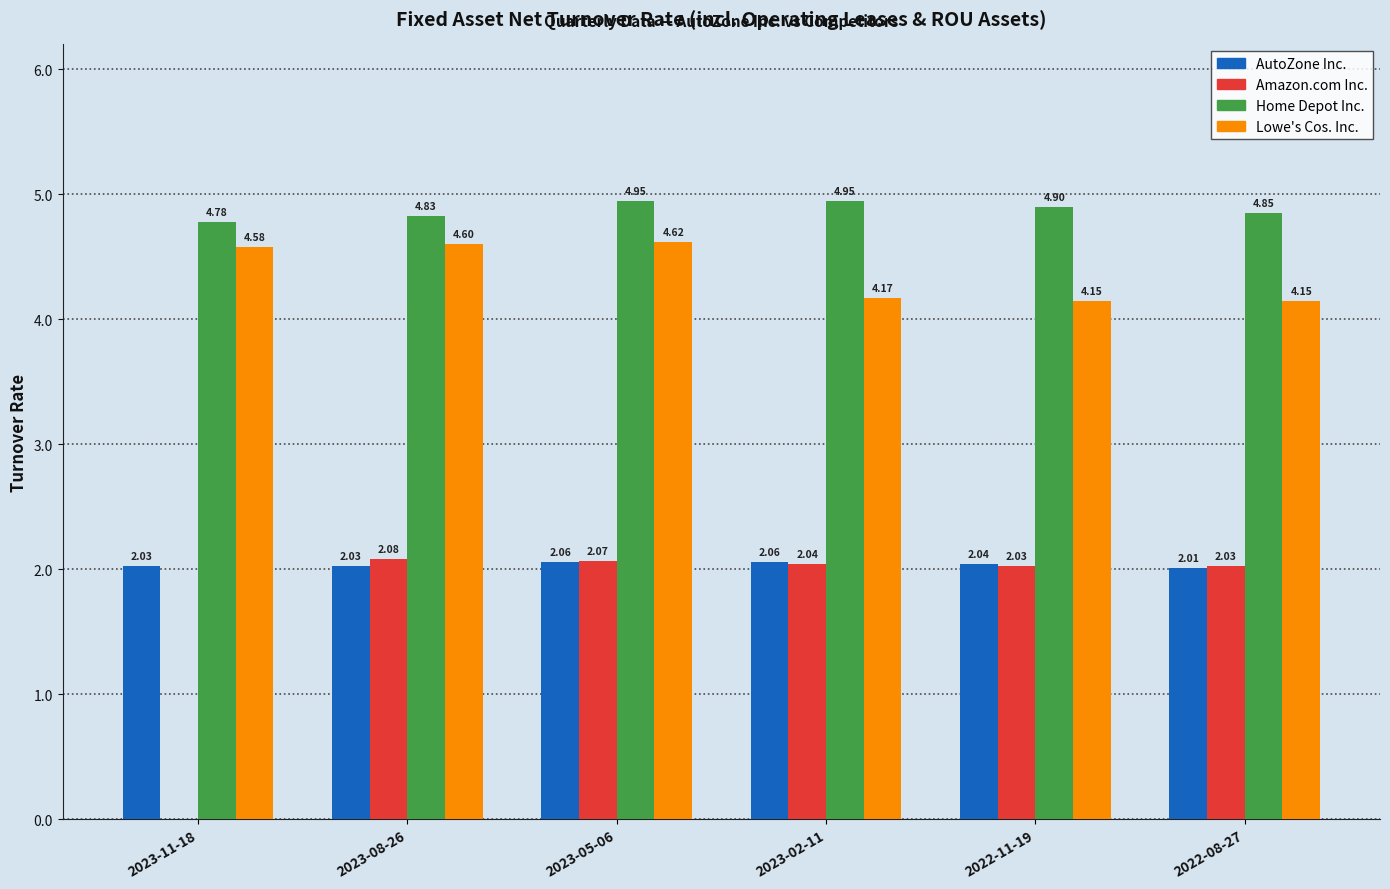

How many groups of bars are there?

6